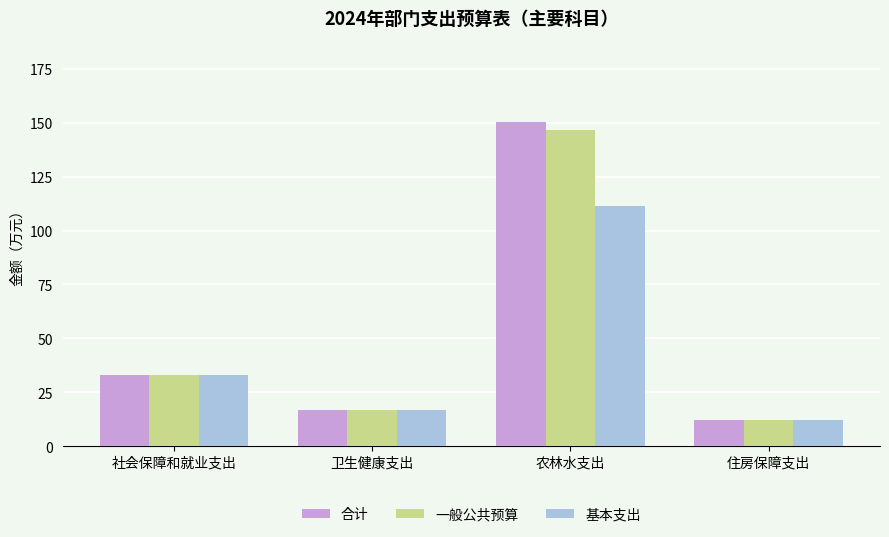

What is the approximate value of 一般公共预算 at 住房保障支出?

12.2